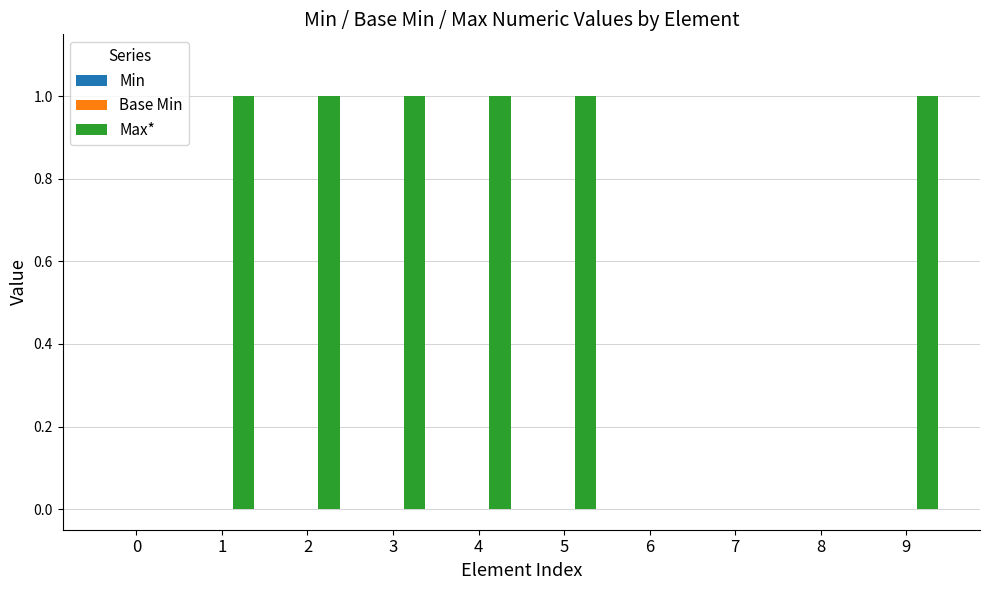

Is it true that the value at 7 is 0?

True